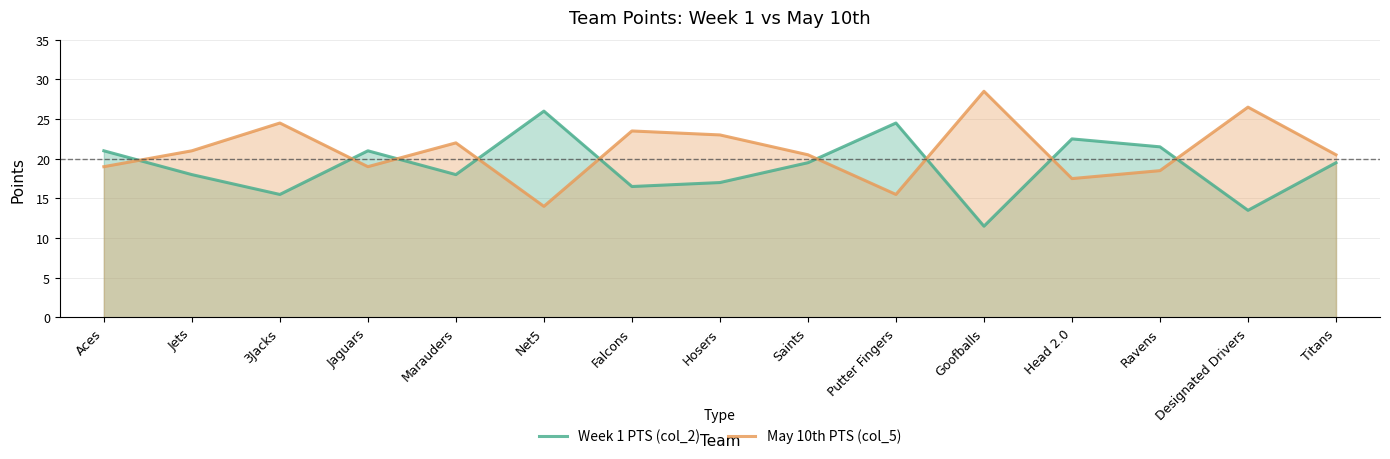

How many interior local peaks does the Week 1 PTS (col_2) series have?

4